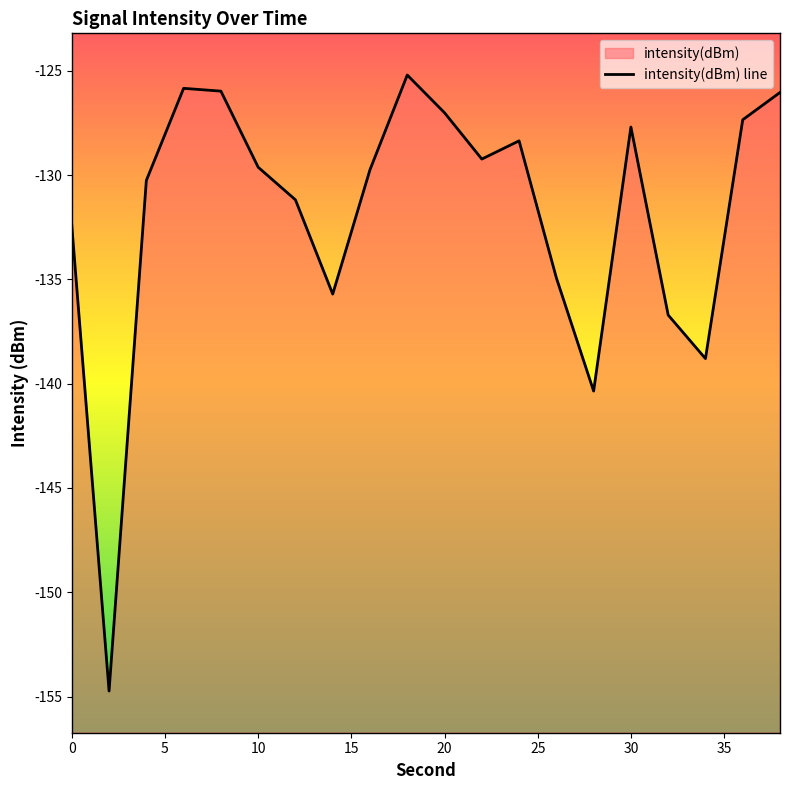

True or false: the data shows -129.2 at 22.

True